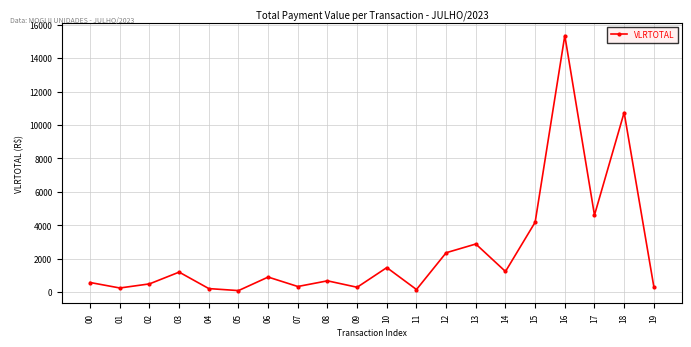

What is the value of the 14th point from the left?

2878.4